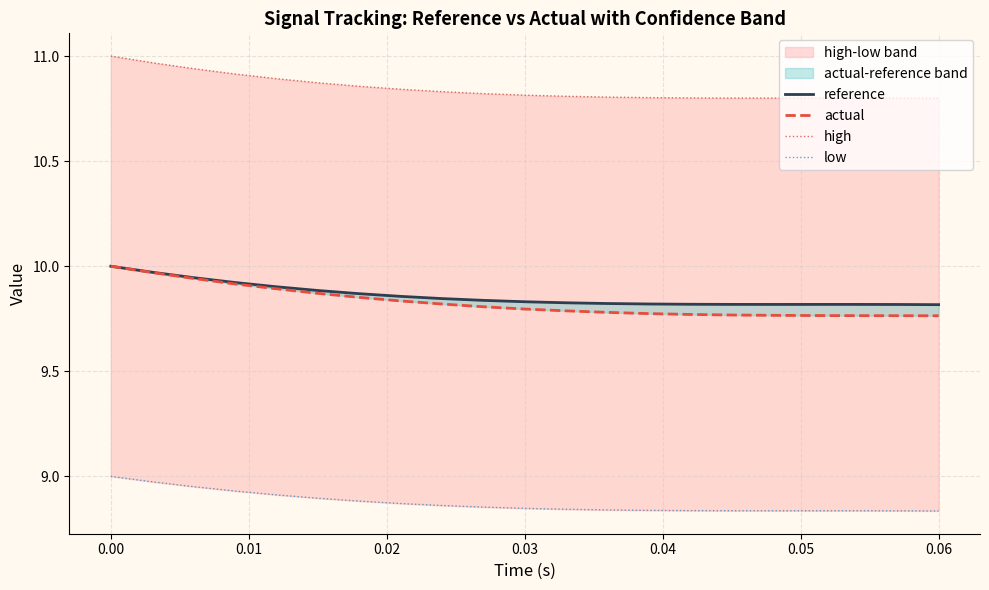

True or false: actual and reference intersect in this chart.

False